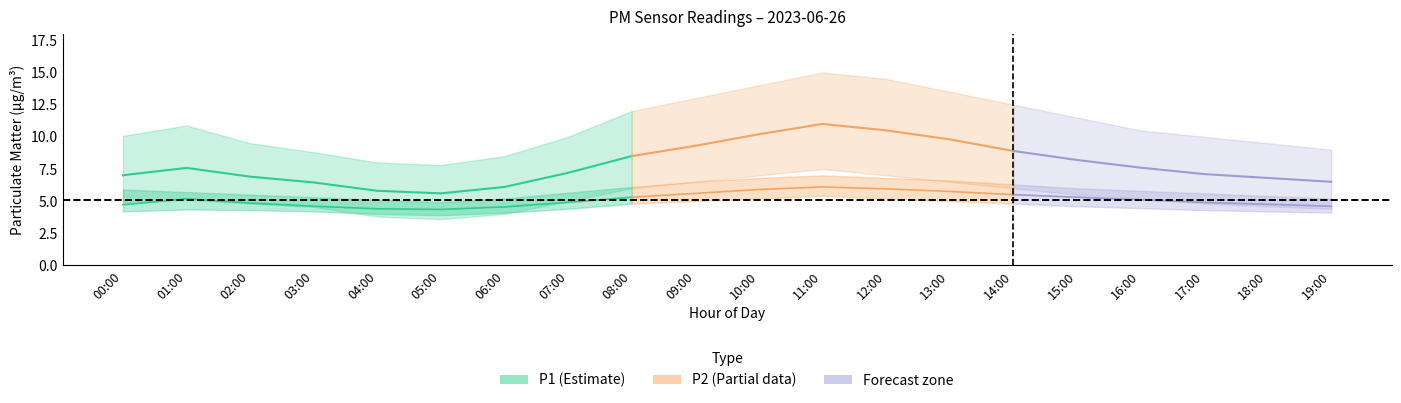

True or false: P2 and P2_lower cross at least once.

False